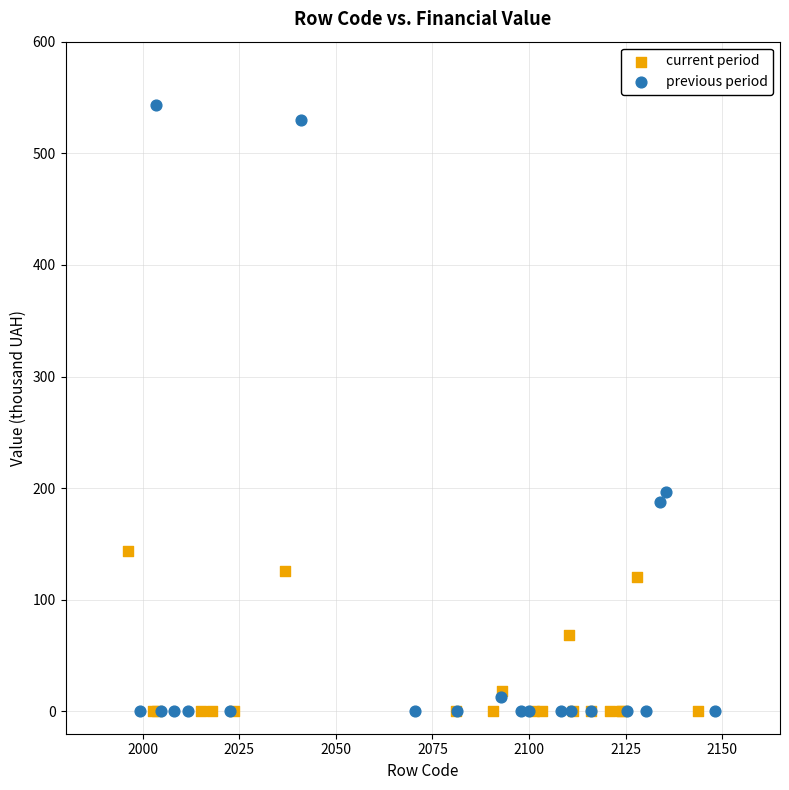

Which series reaches the maximum Y coordinate?

previous period